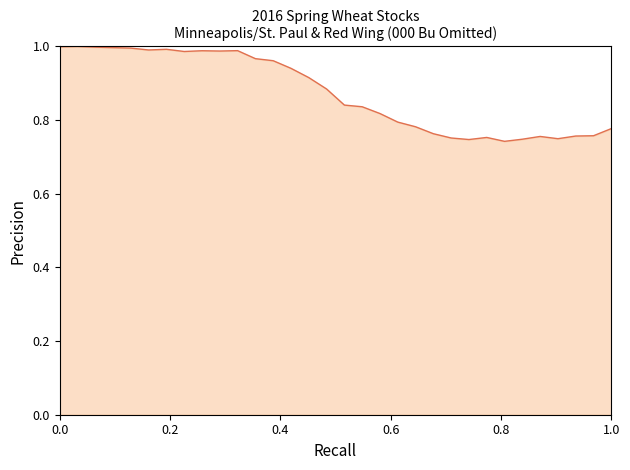

What is the difference between the maximum and minimum values?

0.3